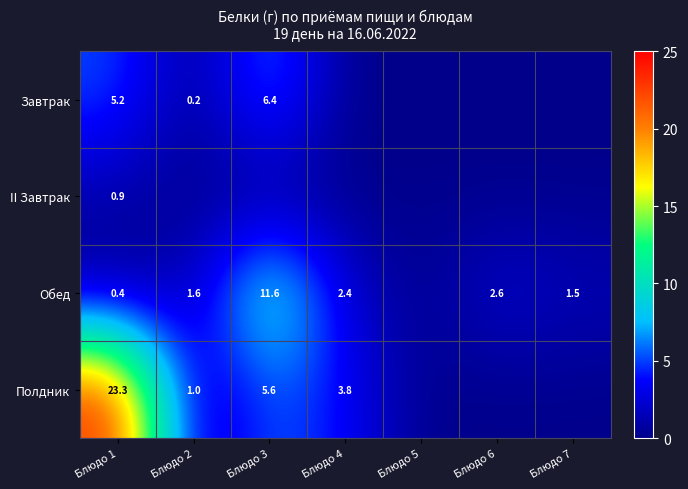

The value of Обед at Блюдо 7 is 0.3. True or false?

False